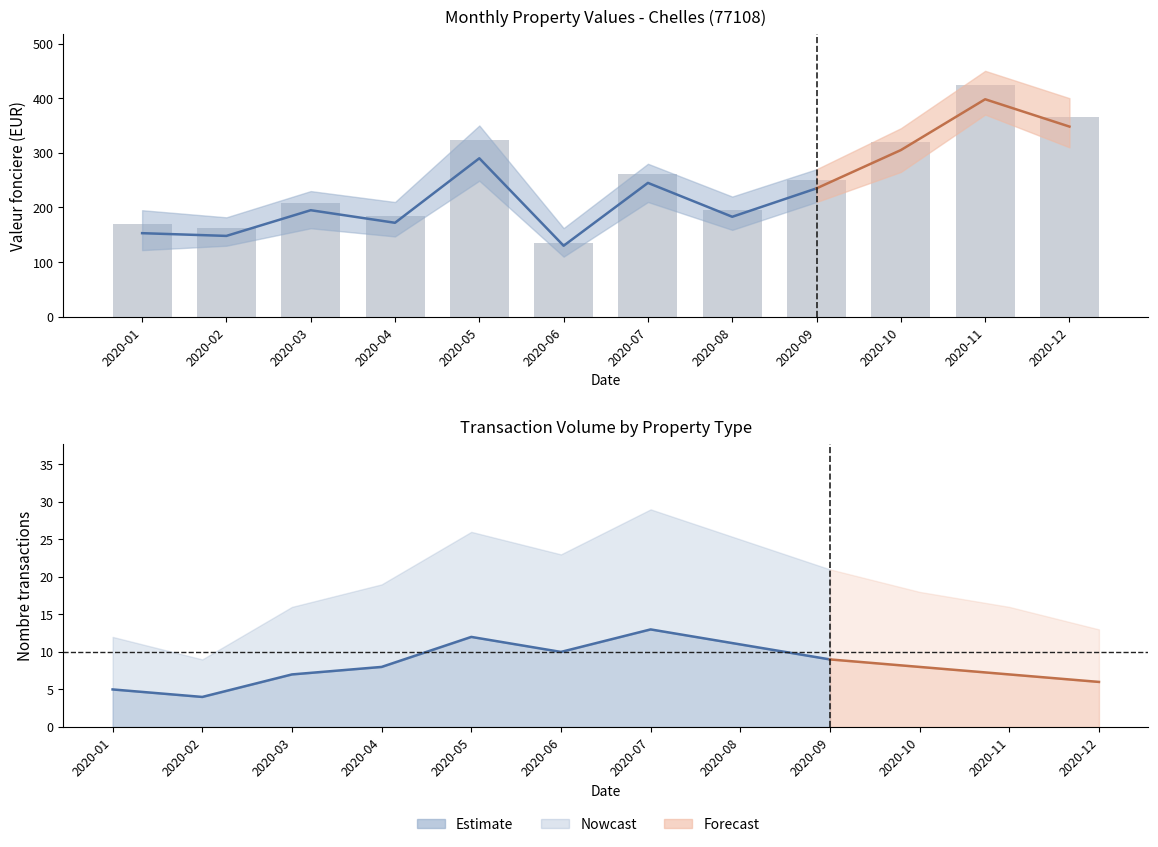

Which category has the lowest value across all series?

2020-06